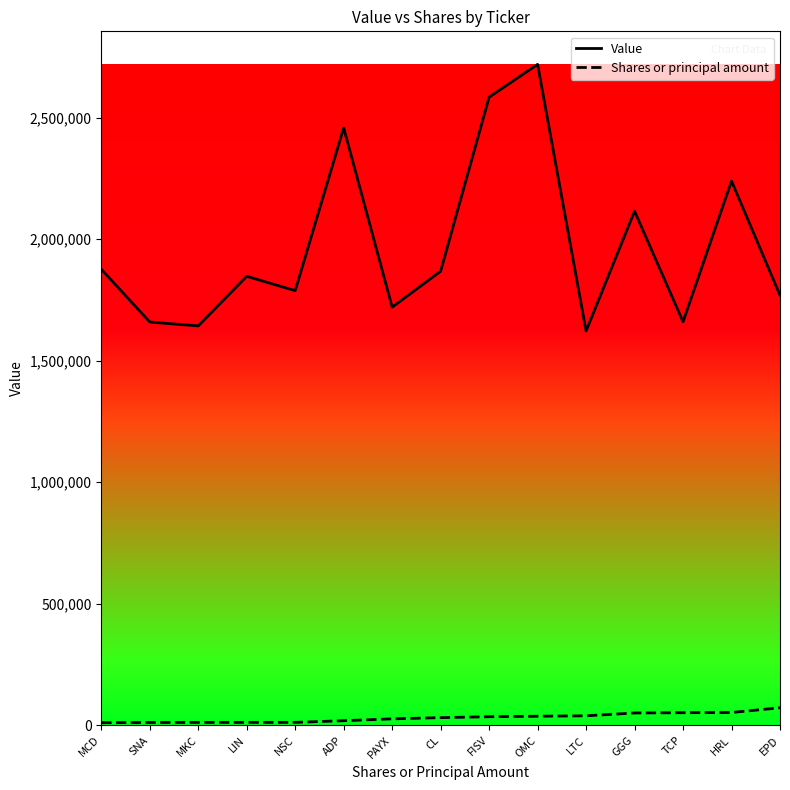

Which series changed the most between PAYX and FISV?

Value